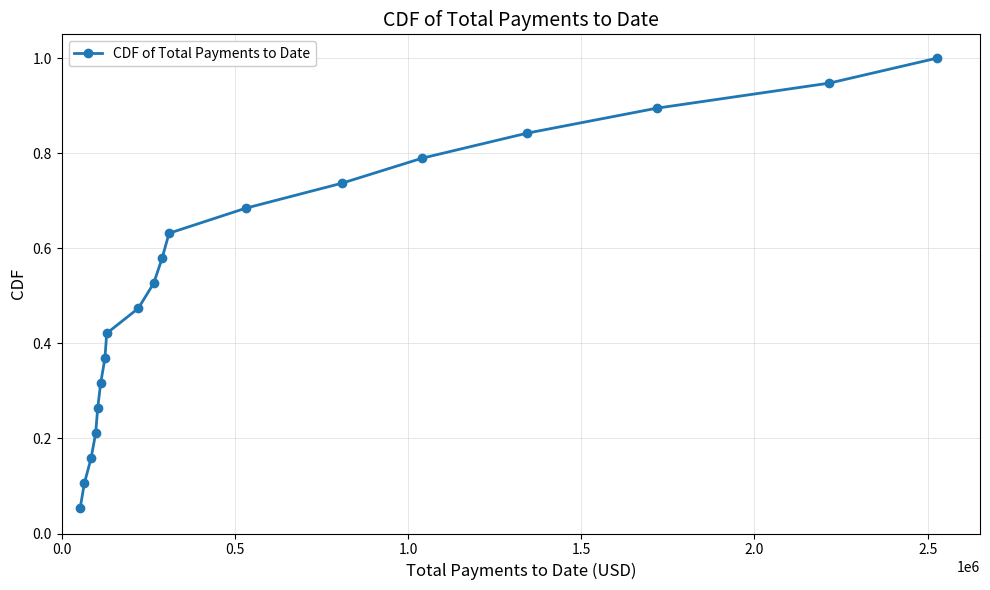

What is the sum of all values?

10.0